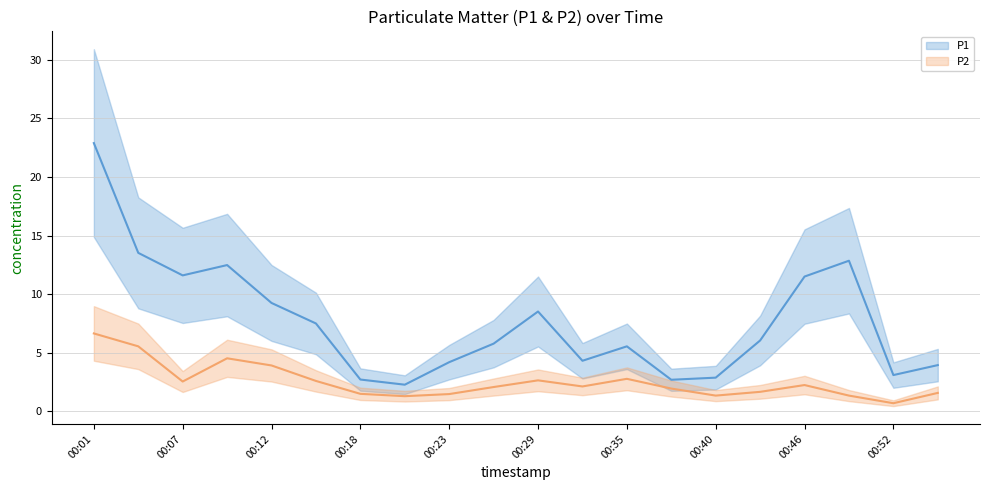

What is the sum of the P2 values at 00:23 and 00:37?

3.4